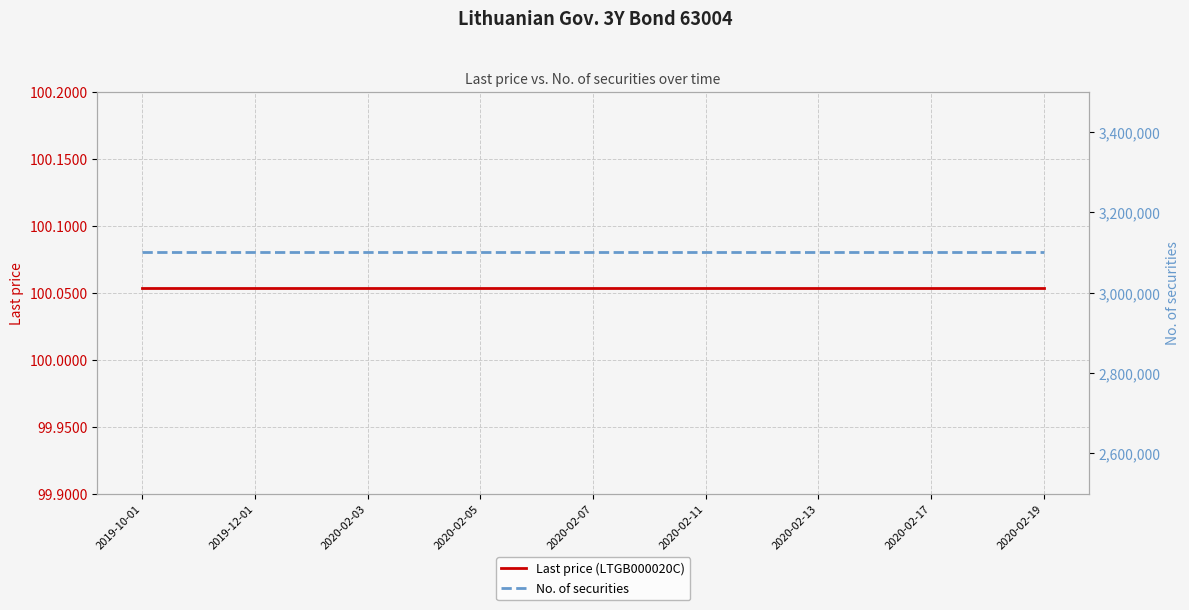

What are all the series names shown in the legend?

Last price (LTGB000020C), No. of securities